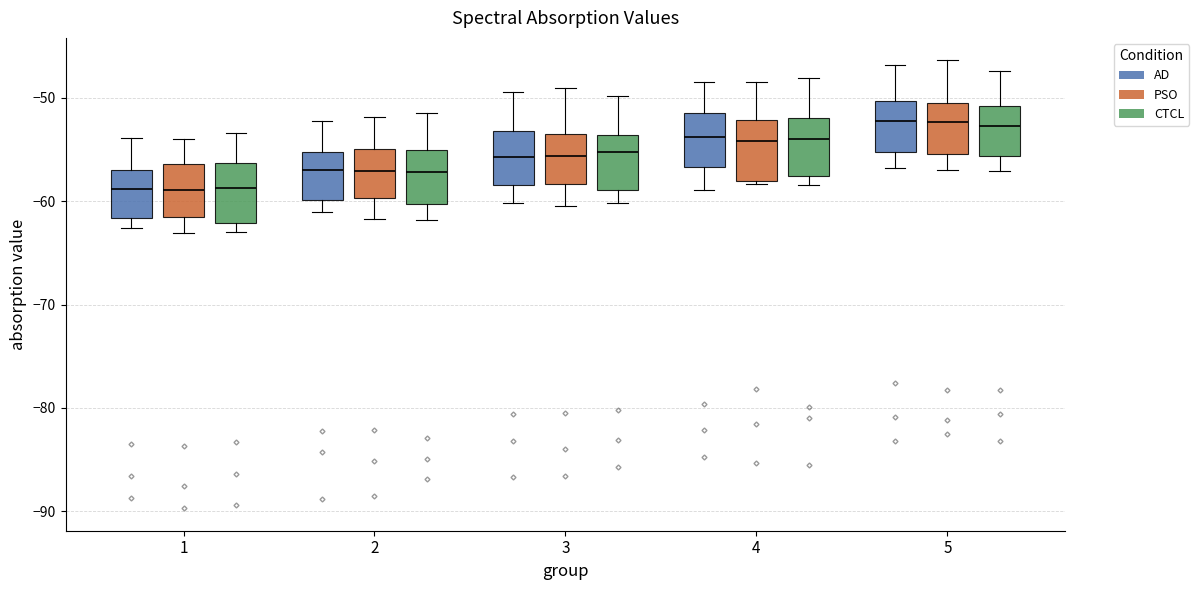

Reading left to right, read every box against the y-axis: the position of its median line, the range the box covers, and the ends of its whiskers. The values are not printed on the chart, so give them approximately, as read against the axis.

1 (AD): median -59, box -62 to -57, whiskers -63 to -54
1 (PSO): median -59, box -62 to -56, whiskers -63 to -54
1 (CTCL): median -59, box -62 to -56, whiskers -63 to -53
2 (AD): median -57, box -60 to -55, whiskers -61 to -52
2 (PSO): median -57, box -60 to -55, whiskers -62 to -52
2 (CTCL): median -57, box -60 to -55, whiskers -62 to -51
3 (AD): median -56, box -58 to -53, whiskers -60 to -49
3 (PSO): median -56, box -58 to -53, whiskers -60 to -49
3 (CTCL): median -55, box -59 to -54, whiskers -60 to -50
4 (AD): median -54, box -57 to -51, whiskers -59 to -48
4 (PSO): median -54, box -58 to -52, whiskers -58 to -48
4 (CTCL): median -54, box -58 to -52, whiskers -58 (just below the box's lower edge) to -48
5 (AD): median -52, box -55 to -50, whiskers -57 to -47
5 (PSO): median -52, box -55 to -50, whiskers -57 to -46
5 (CTCL): median -53, box -56 to -51, whiskers -57 to -47